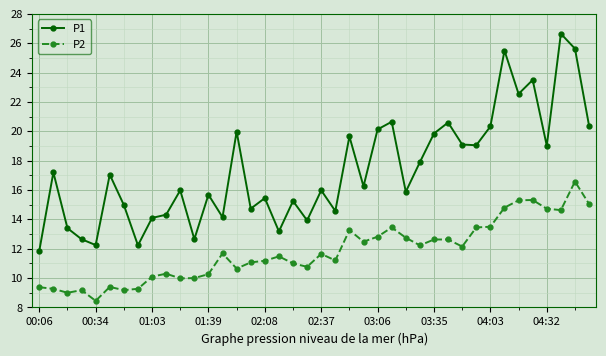

True or false: P1 and P2 intersect in this chart.

False